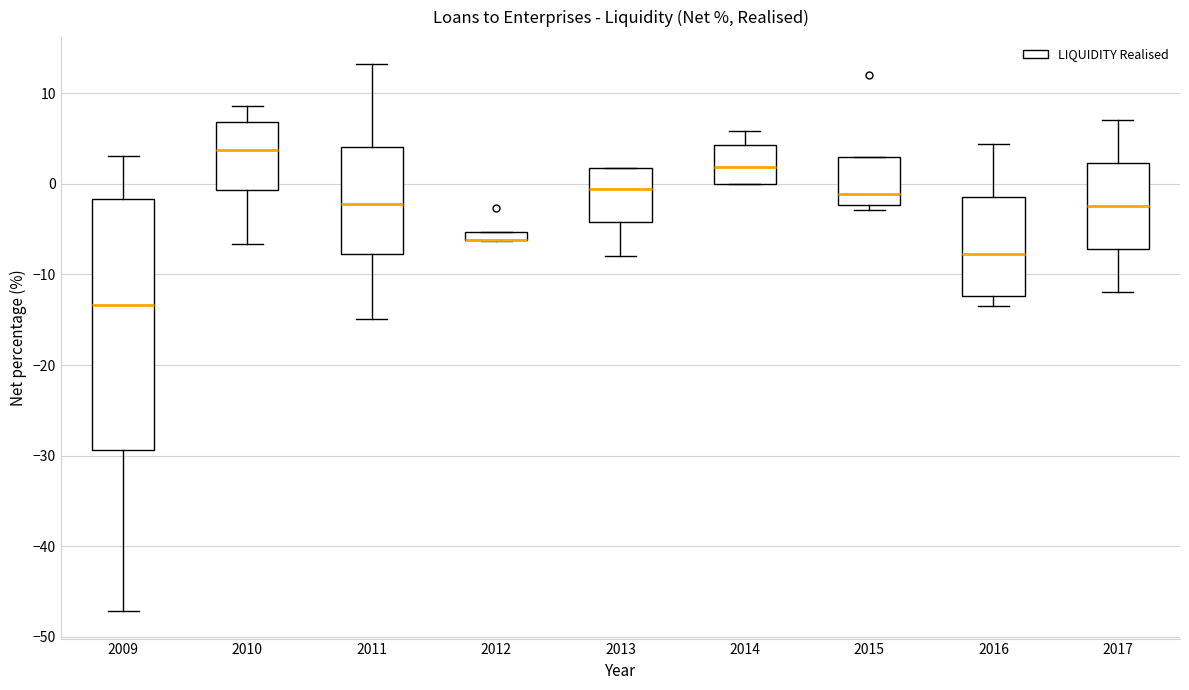

Comparing the boxes themselves (not the whiskers), which one is the tallest?

2009